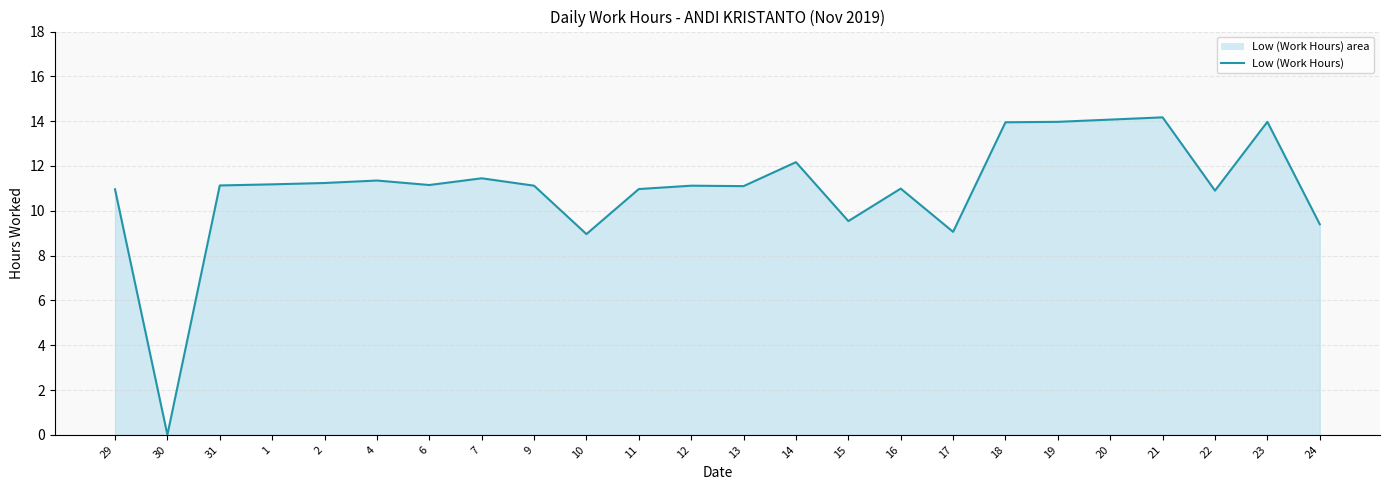

Which label corresponds to the smallest value in the chart?

30